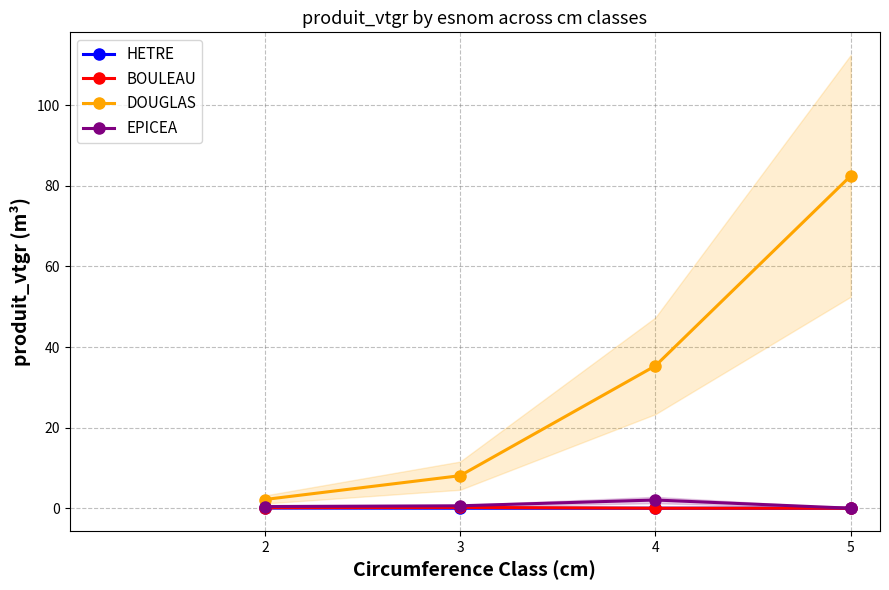

True or false: DOUGLAS and BOULEAU cross at least once.

False